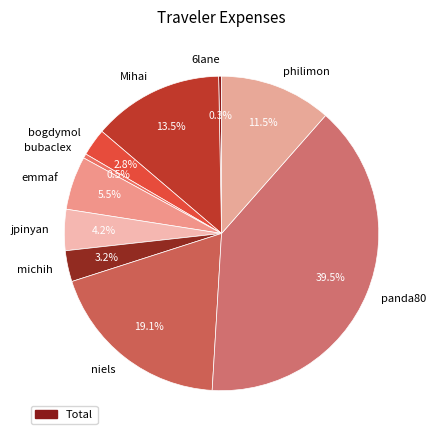

Is the sum of niels and Mihai greater than half?

No